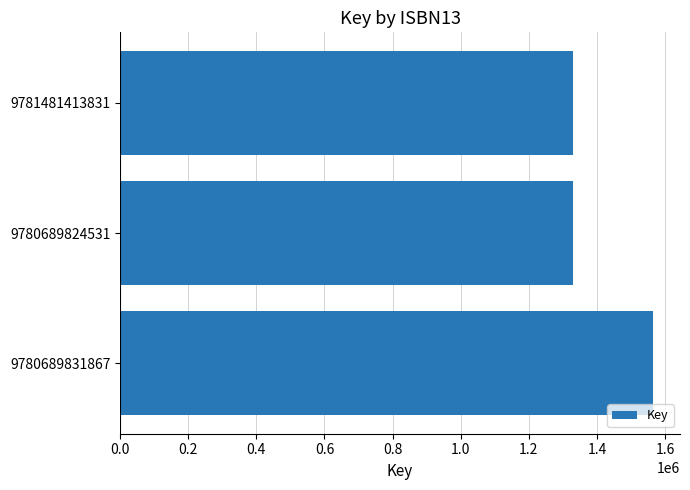

True or false: the data shows 1328501 at 9781481413831.

True